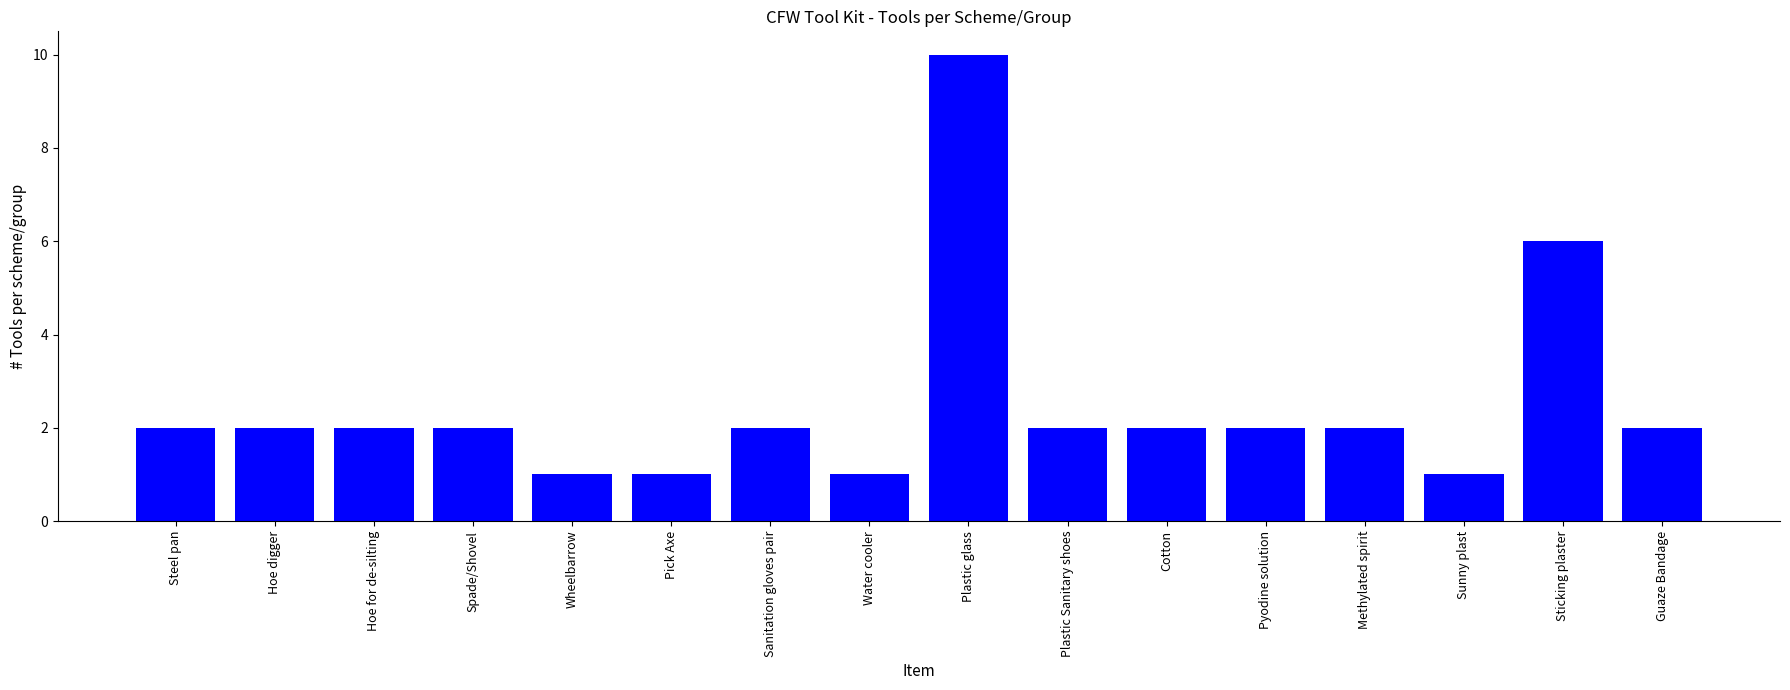

At which label is the value closest to 5?

Sticking plaster